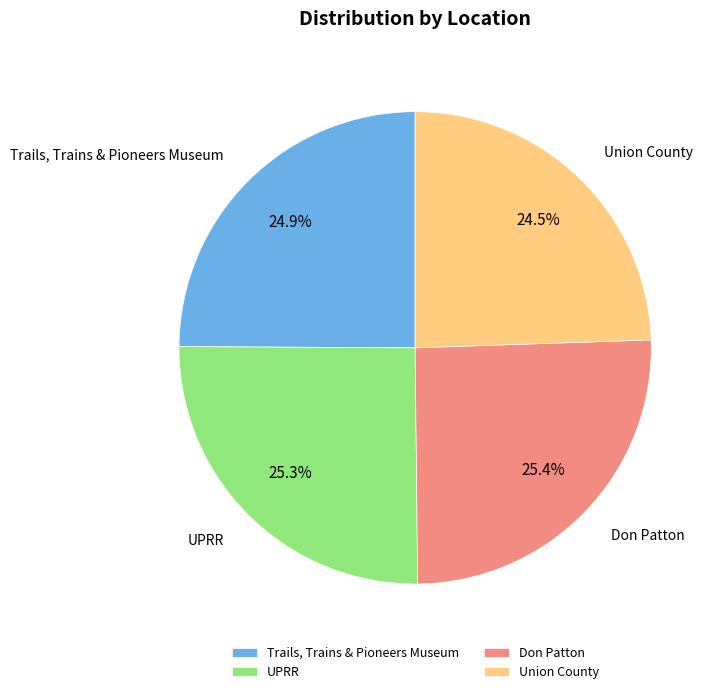

Count the number of slices in the pie.

4